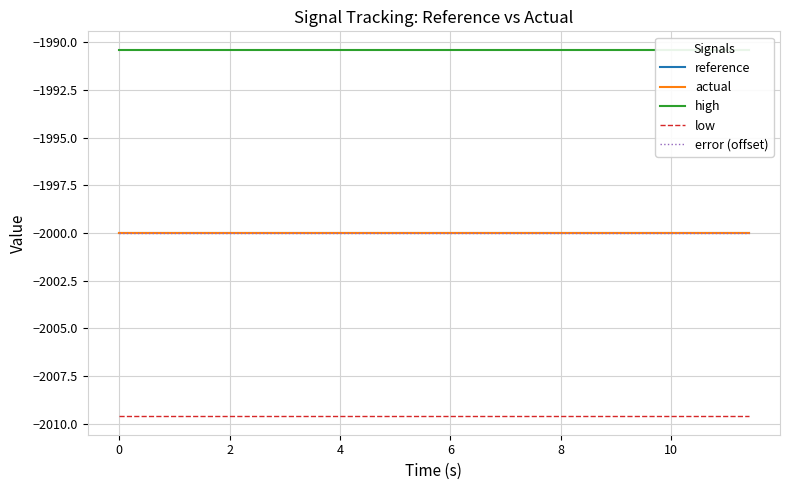

At 2, list the series in order from smallest to largest.

low, reference, actual, error (offset), high